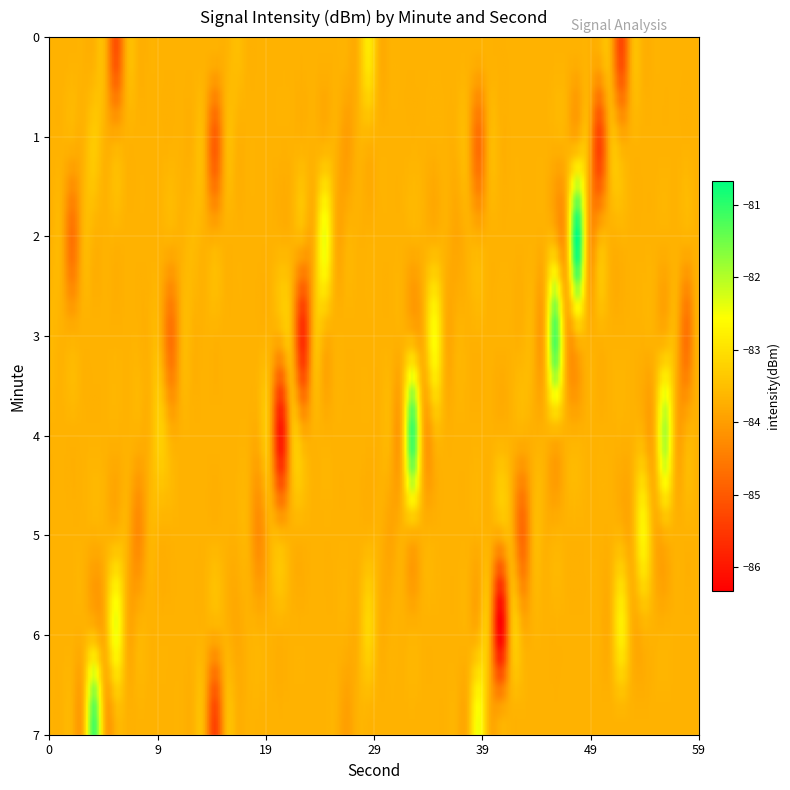

At which category does the chart reach its minimum across all series?

41